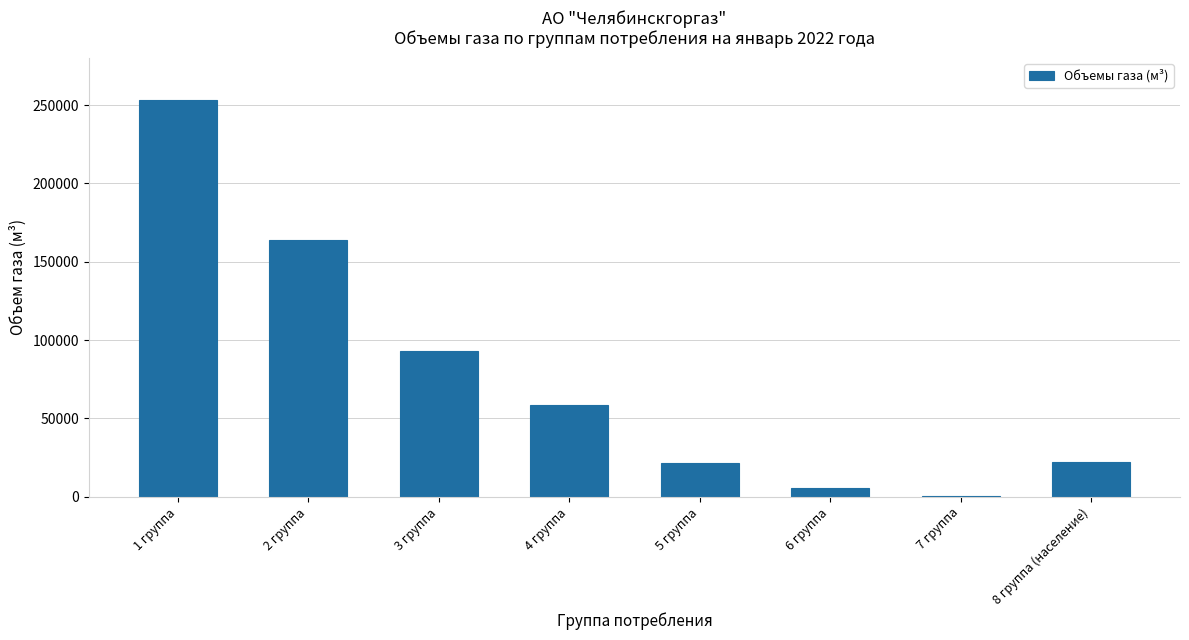

What is the change in value from 3 группа to 8 группа (население)?

-70861.6